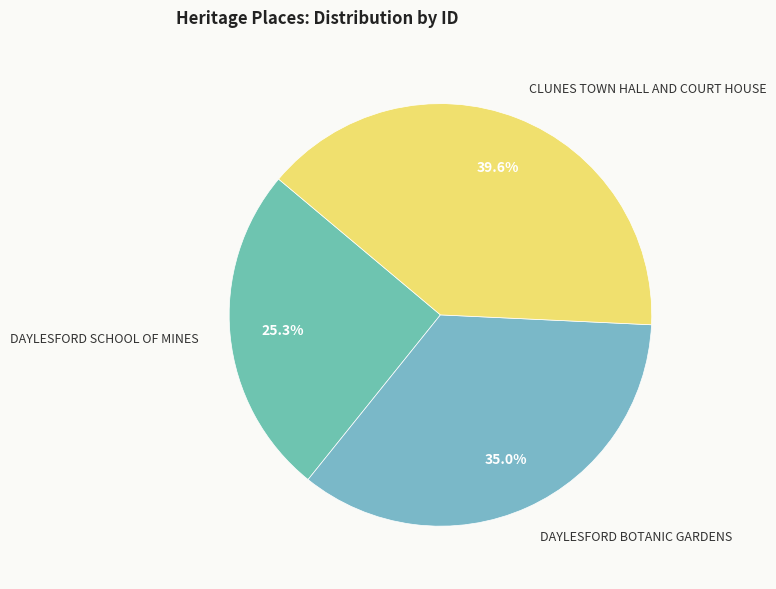

Which slice is the largest?

CLUNES TOWN HALL AND COURT HOUSE